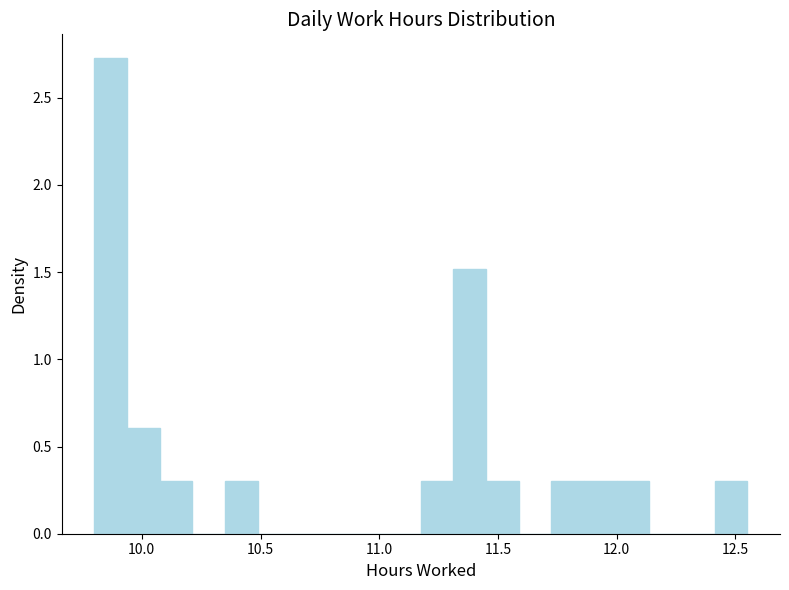

Read against the x-axis, roughly where is the centre of the tallest bar?

9.85